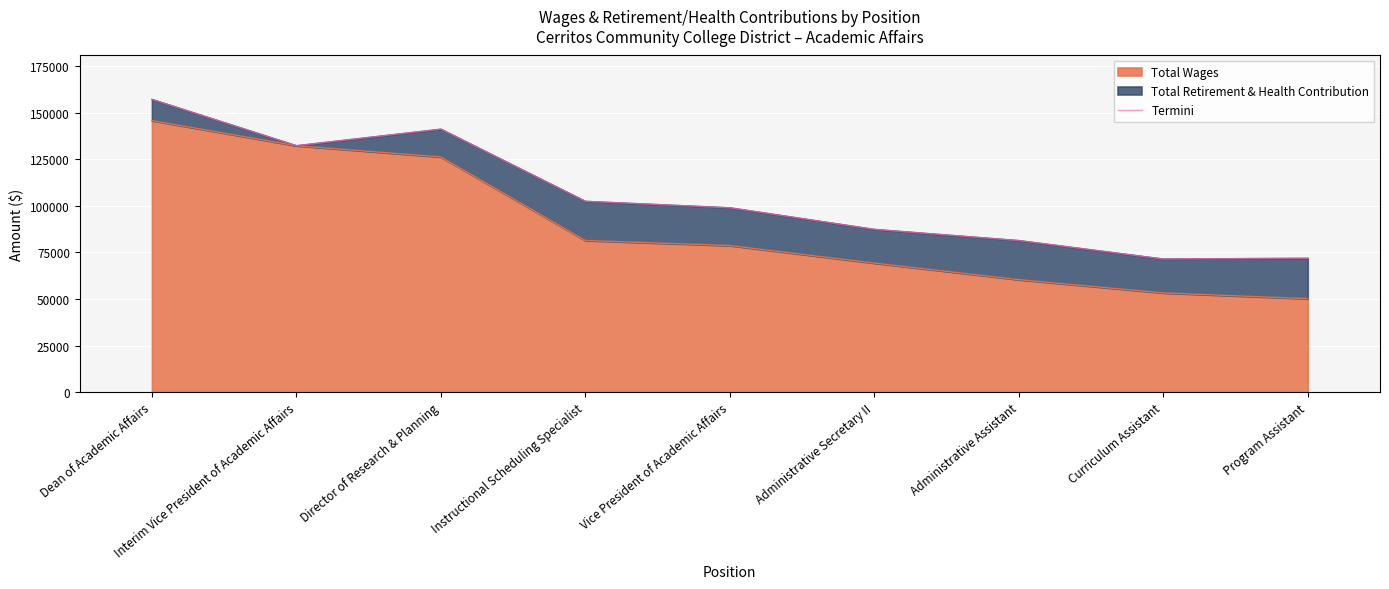

Which category has the lowest value across all series?

Curriculum Assistant